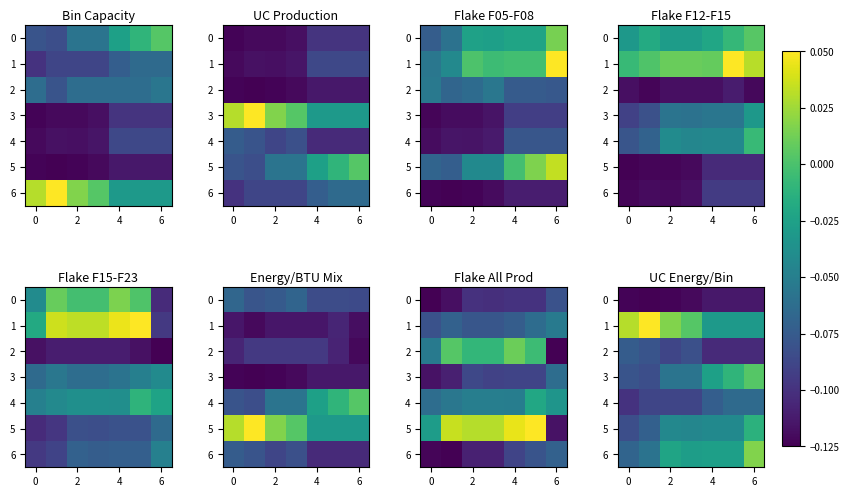

What is the difference between the maximum and minimum values in the 3 series?

0.1